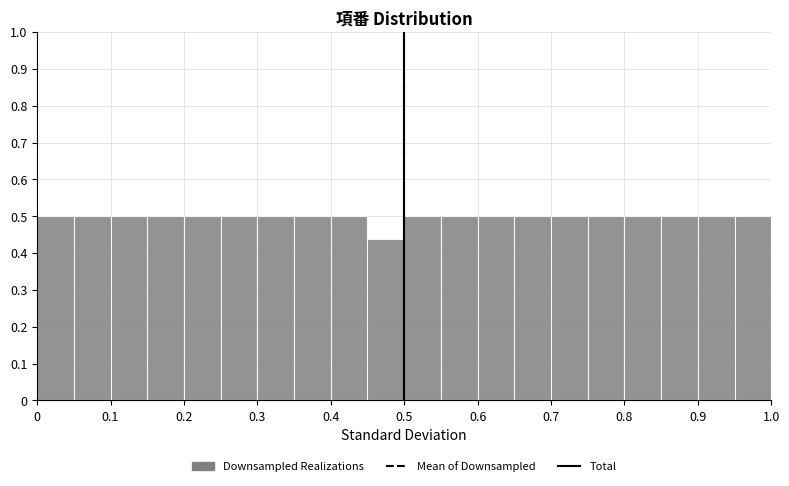

Reading left to right, transcribe this chart: for each bar, give the range it covers on the x-axis and its height. The values are not printed on the chart, so give them approximately, as read against the axis.

0.00 to 0.05: 0.50
0.05 to 0.10: 0.50
0.10 to 0.15: 0.50
0.15 to 0.20: 0.50
0.20 to 0.25: 0.50
0.25 to 0.30: 0.50
0.30 to 0.35: 0.50
0.35 to 0.40: 0.50
0.40 to 0.45: 0.50
0.45 to 0.50: 0.44
0.50 to 0.55: 0.50
0.55 to 0.60: 0.50
0.60 to 0.65: 0.50
0.65 to 0.70: 0.50
0.70 to 0.75: 0.50
0.75 to 0.80: 0.50
0.80 to 0.85: 0.50
0.85 to 0.90: 0.50
0.90 to 0.95: 0.50
0.95 to 1.00: 0.50